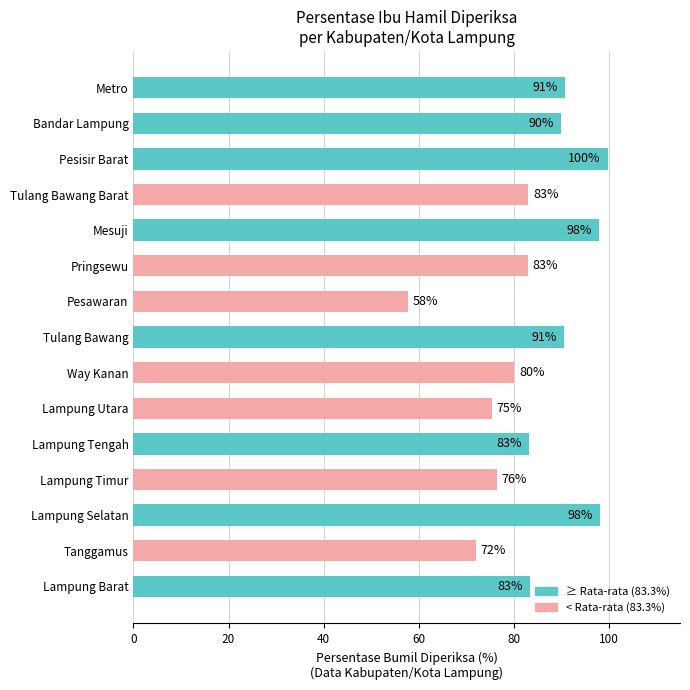

Is it true that the value at Lampung Selatan is 30.8?

False